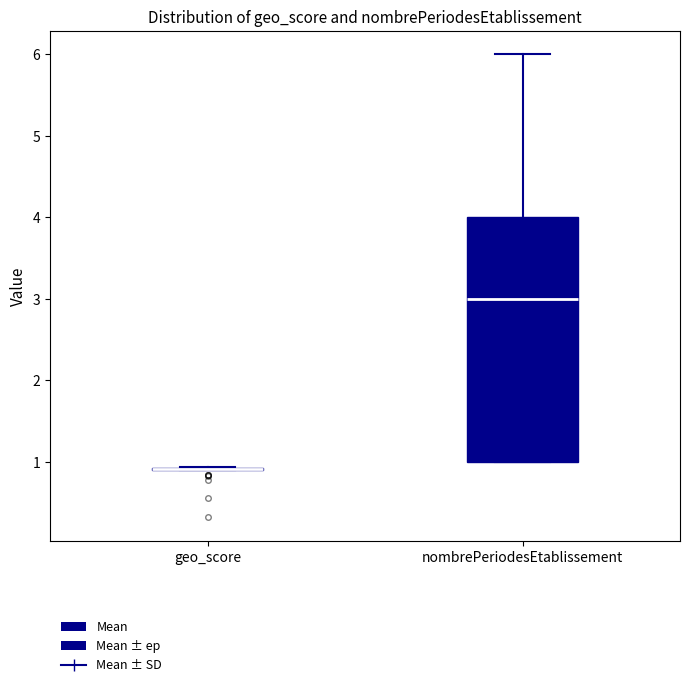

Reading left to right, read every box against the y-axis: the position of its median line, the range the box covers, and the ends of its whiskers. The values are not printed on the chart, so give them approximately, as read against the axis.

geo_score: box collapsed to a line at 0.9, whiskers 0.9 to 0.9
nombrePeriodesEtablissement: median 3.0, box 1.0 to 4.0, whiskers 1.0 to 6.0